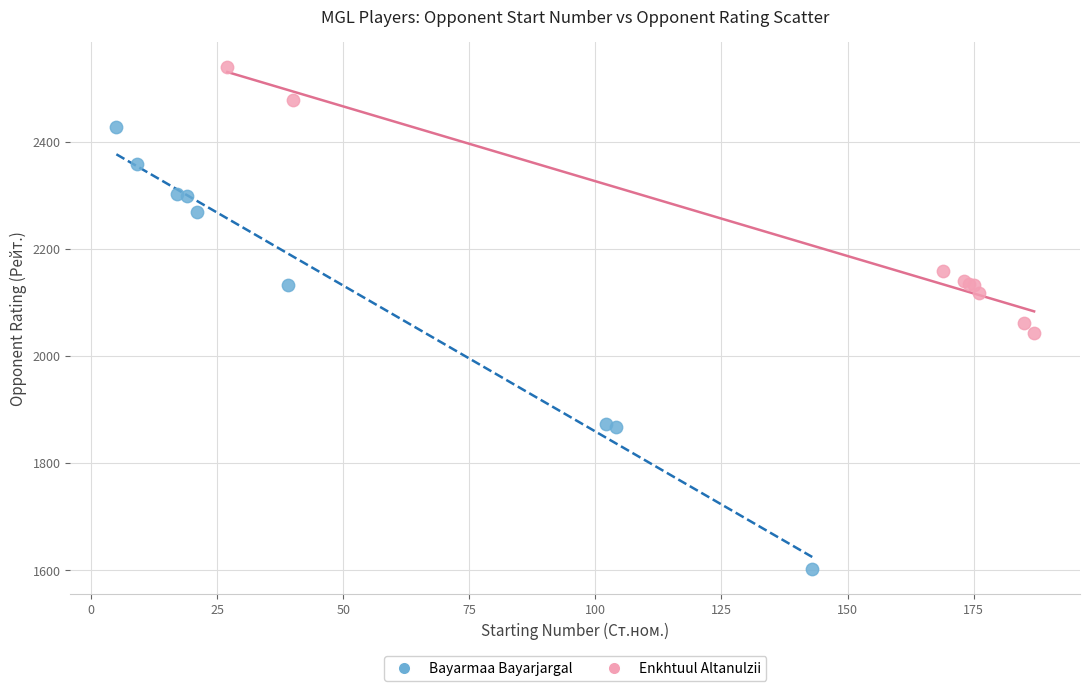

Which series has the largest Y range (max minus min)?

Bayarmaa Bayarjargal